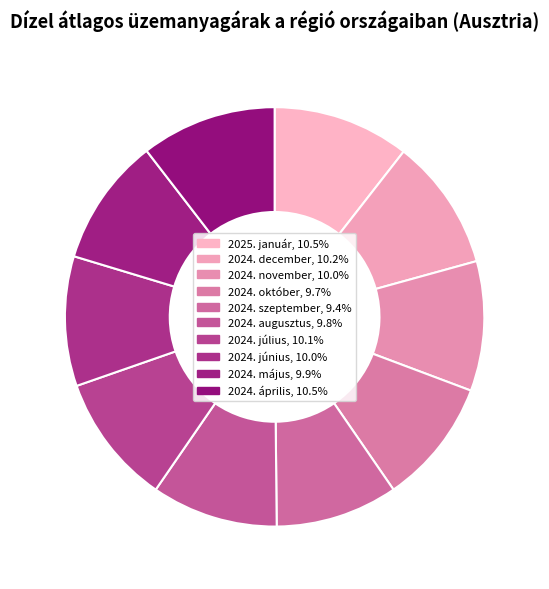

What percentage is the 2024. június slice, to the nearest percent?

10%